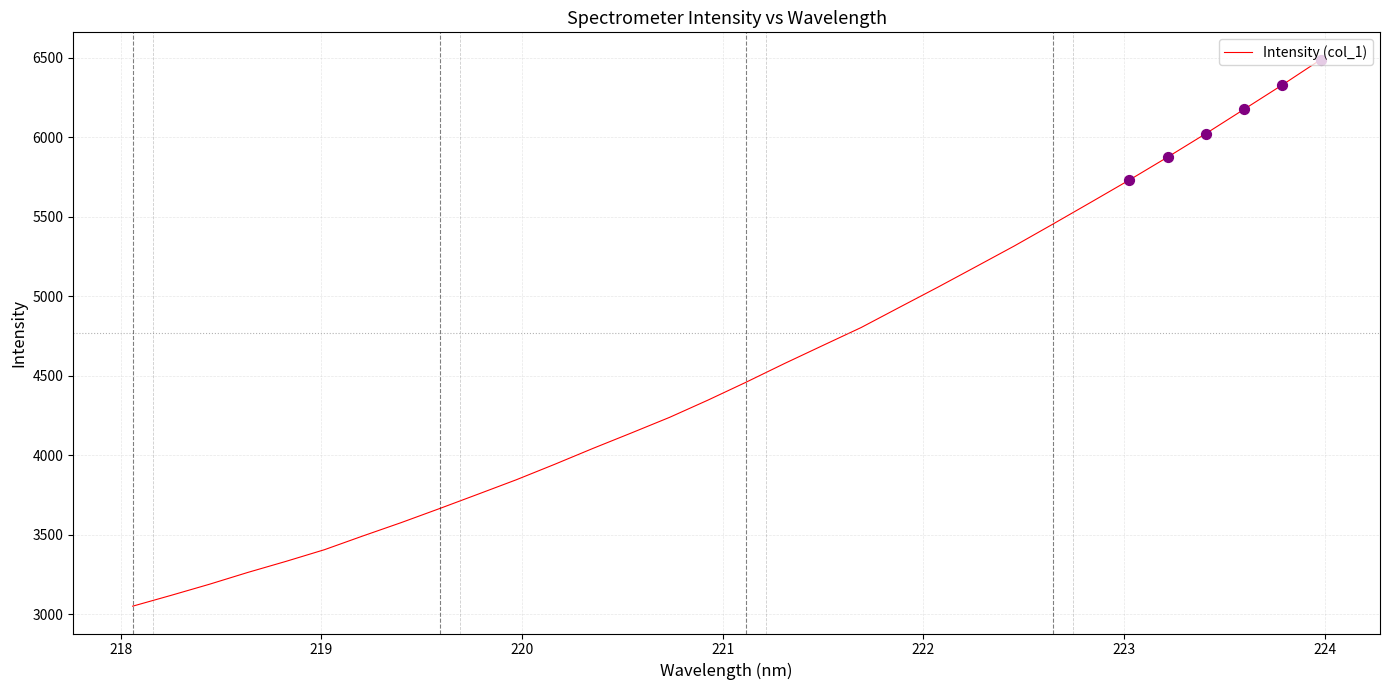

What is the greatest value displayed?

6487.4